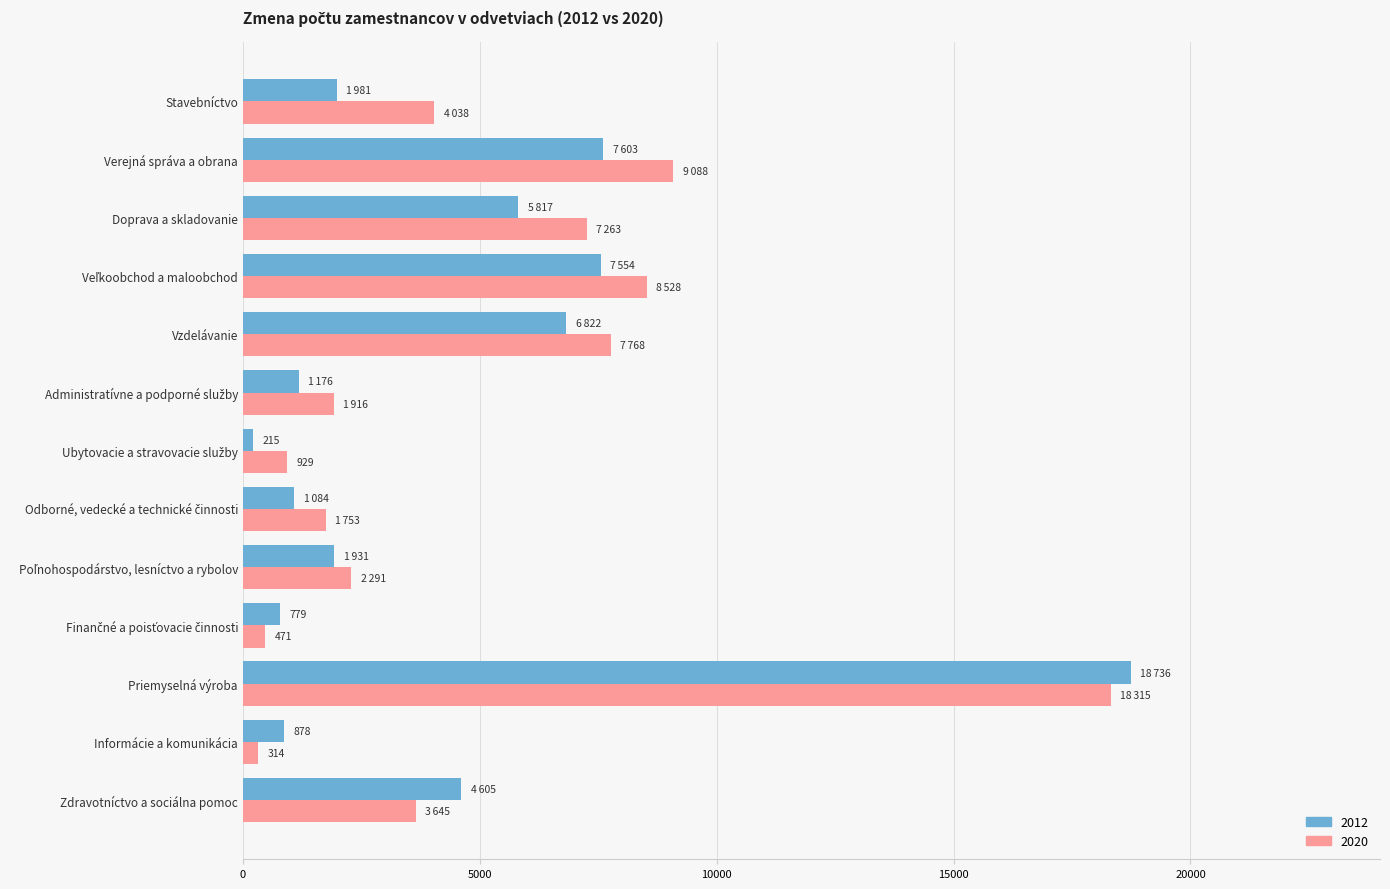

What is the maximum value shown in the chart?

18736